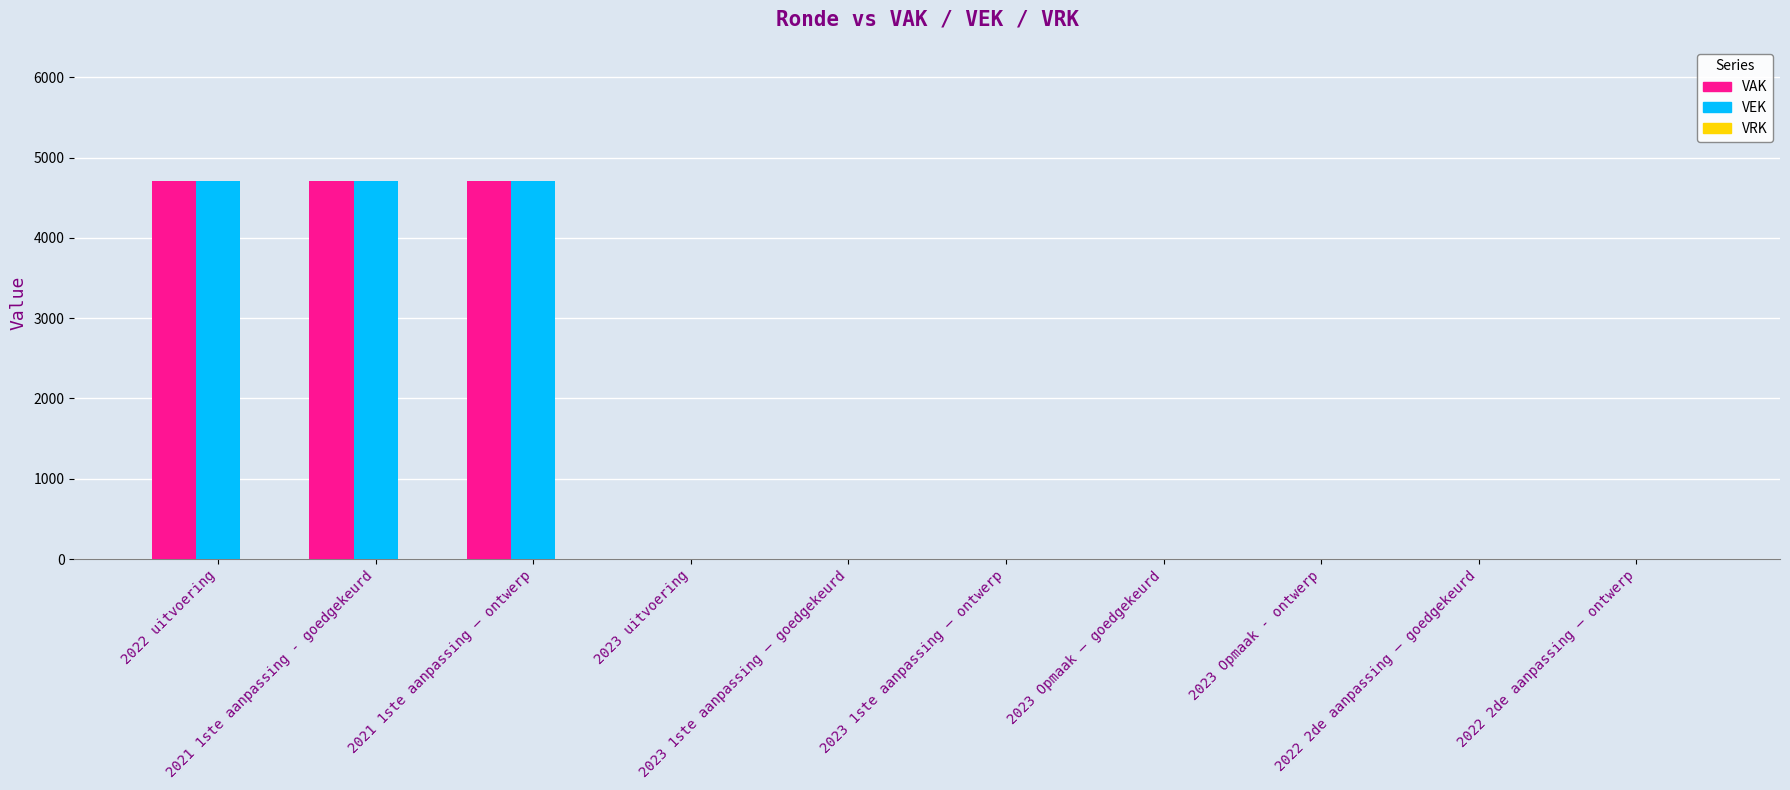

What is the maximum value shown in the chart?

4704